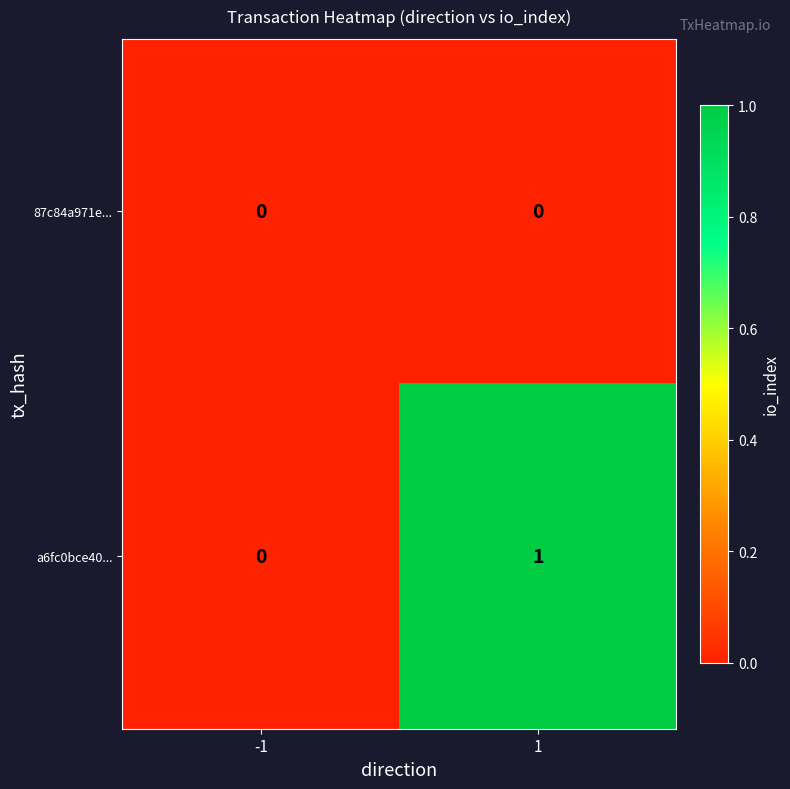

Rank the series by their maximum value, from lowest to highest.

87c84a971e..., a6fc0bce40...